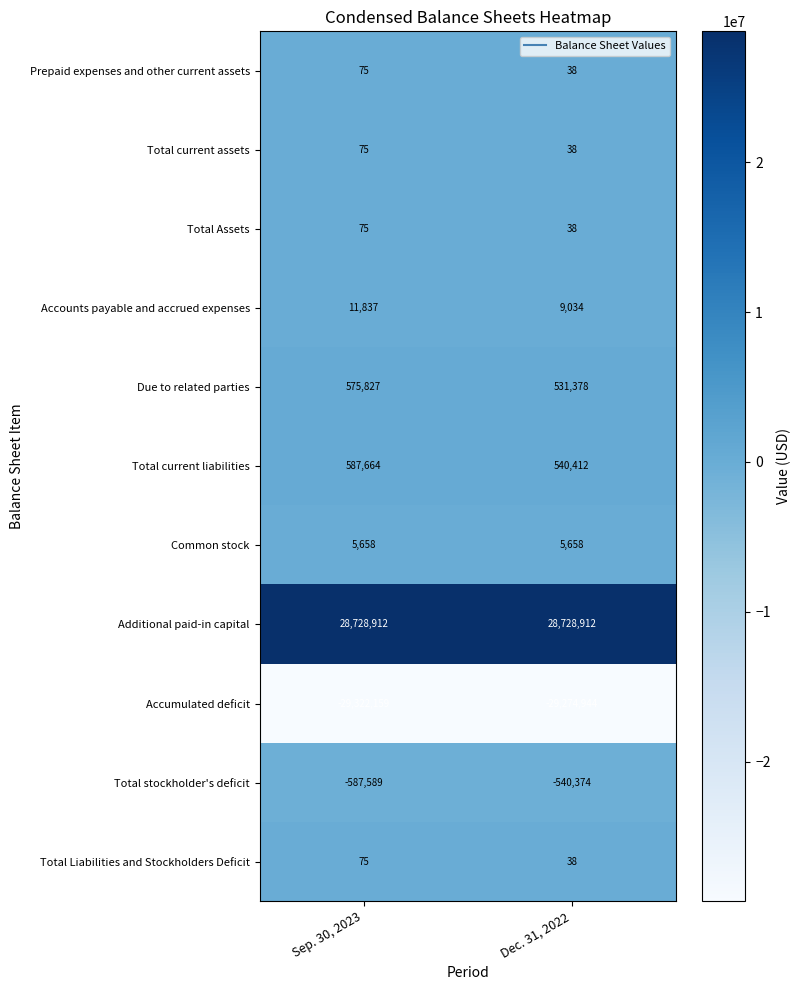

Between Sep. 30, 2023 and Dec. 31, 2022, which series saw the biggest shift?

Total current liabilities